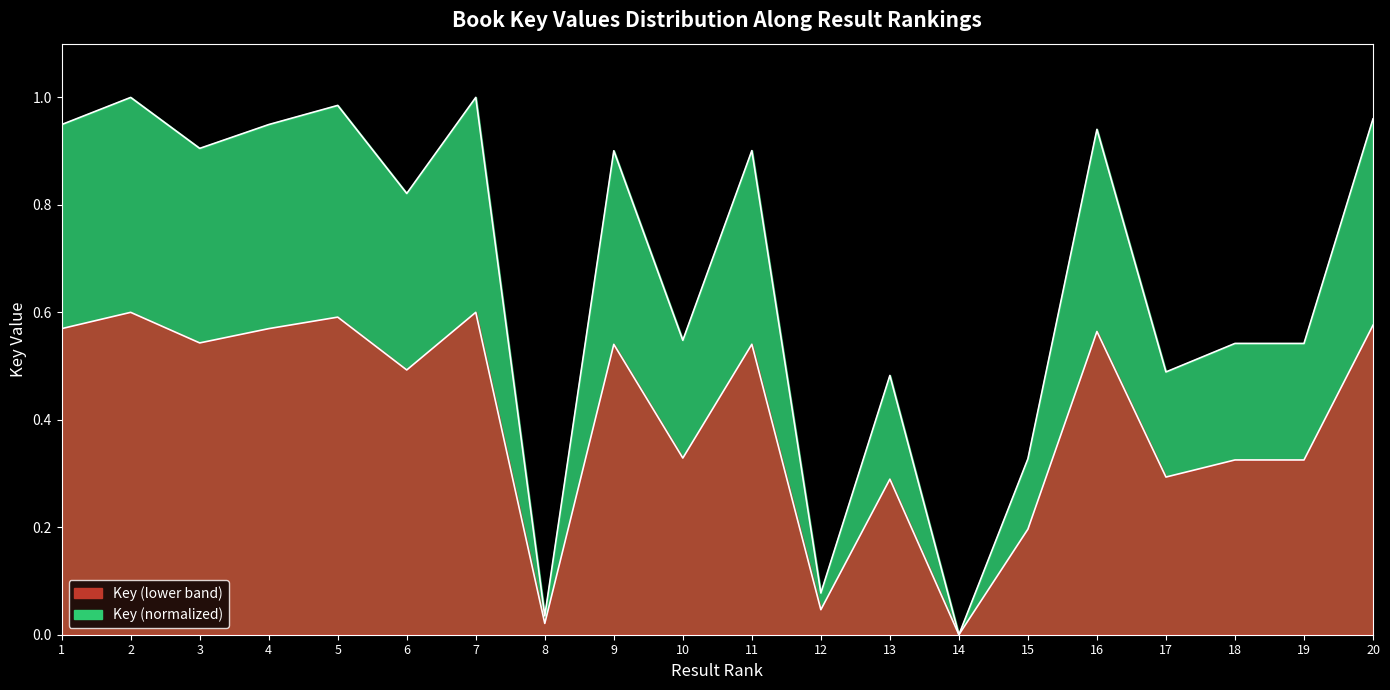

Does the chart display data point markers on the line(s)?

No